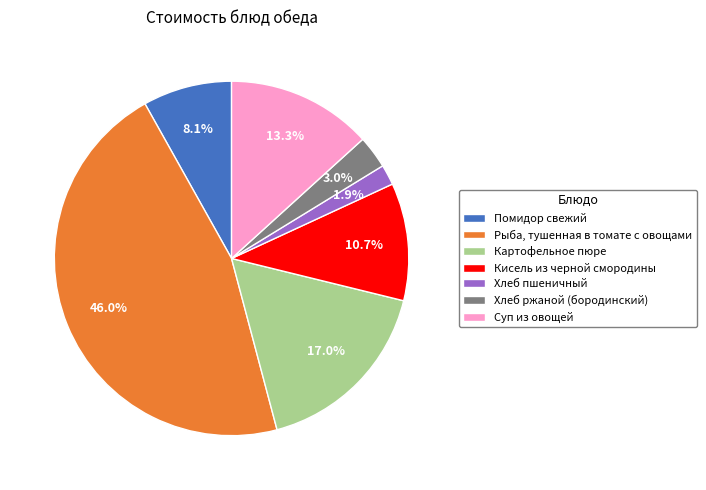

Is it true that Хлеб пшеничный is 16% of the pie?

False